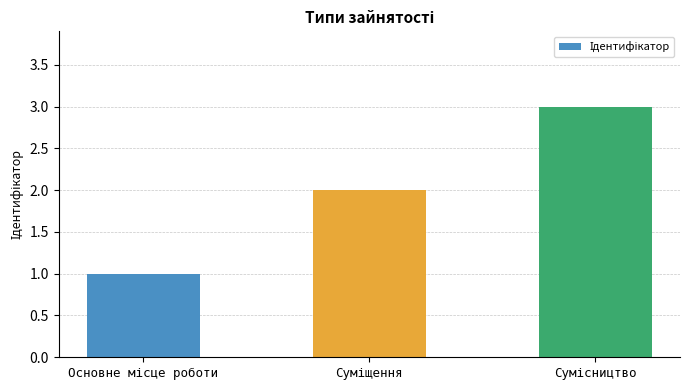

What is the greatest value displayed?

3